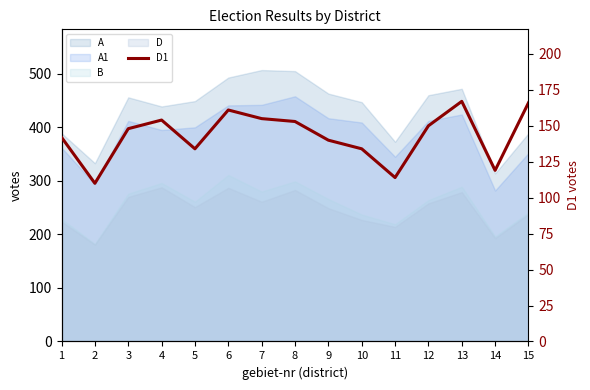

Where is the first local minimum?

2